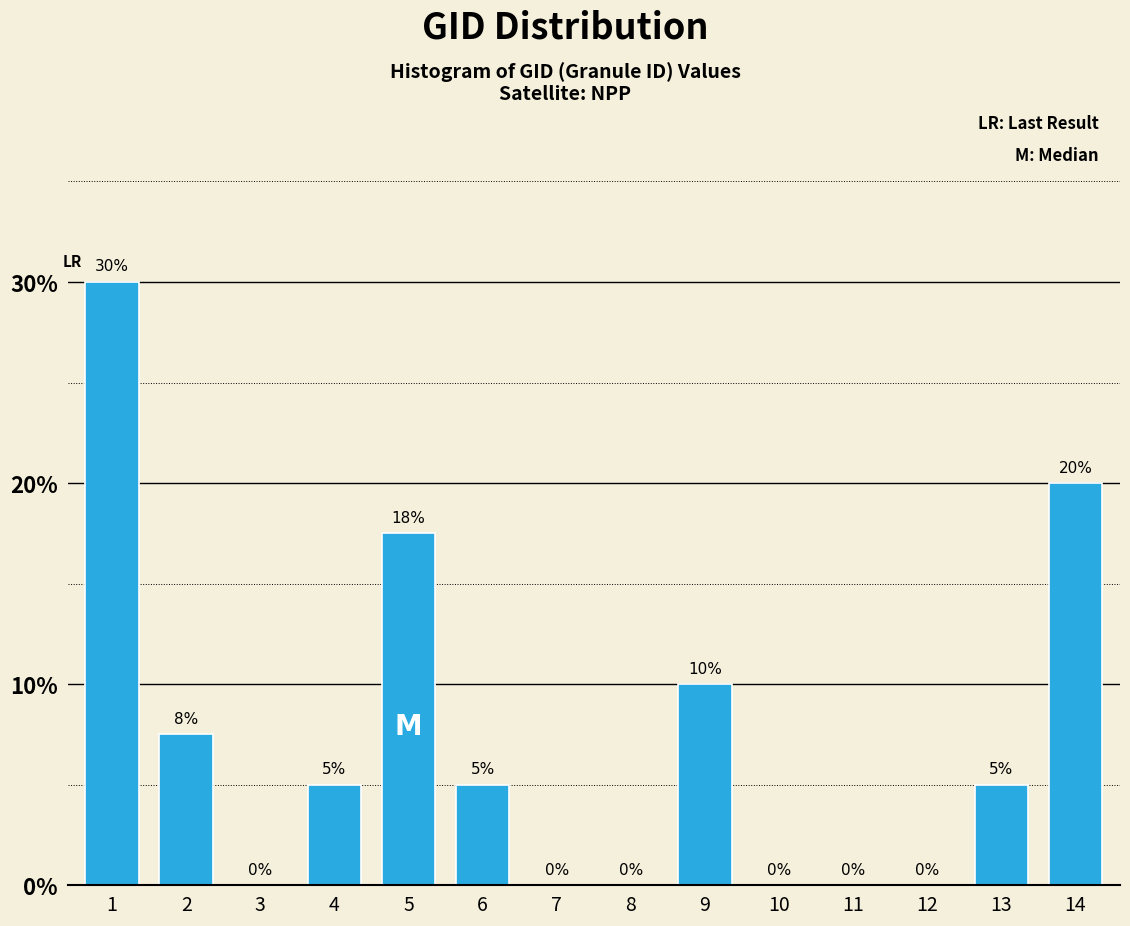

At which label is the value closest to 15?

5